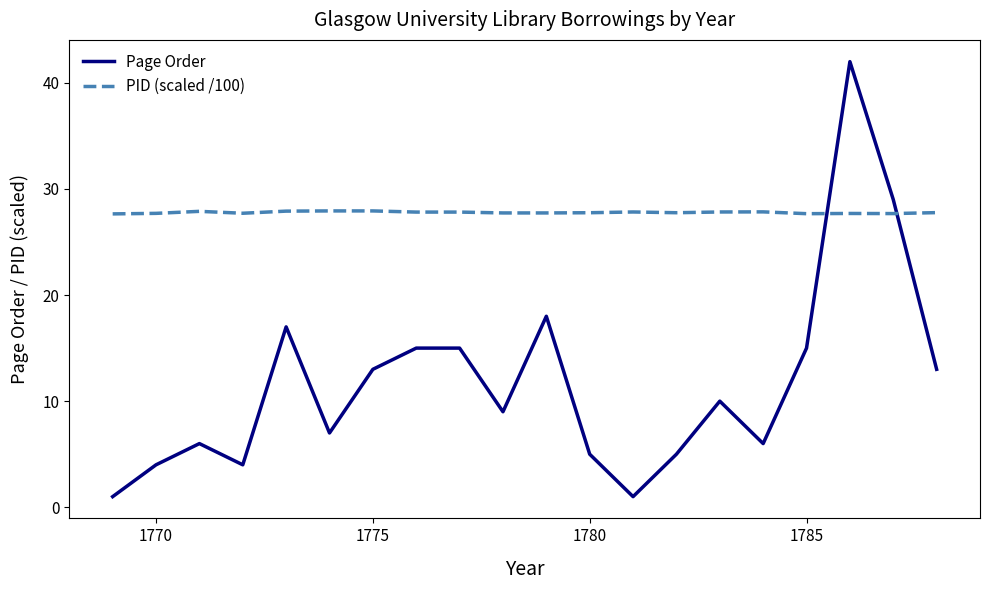

How many intersections are there between PID (scaled /100) and Page Order?

2